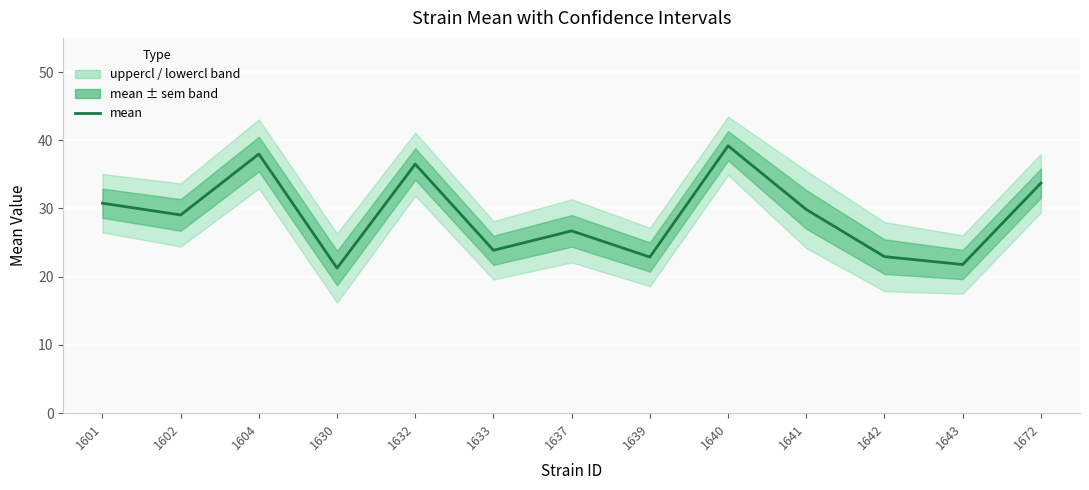

What is the value of the 8th point from the left?

22.9